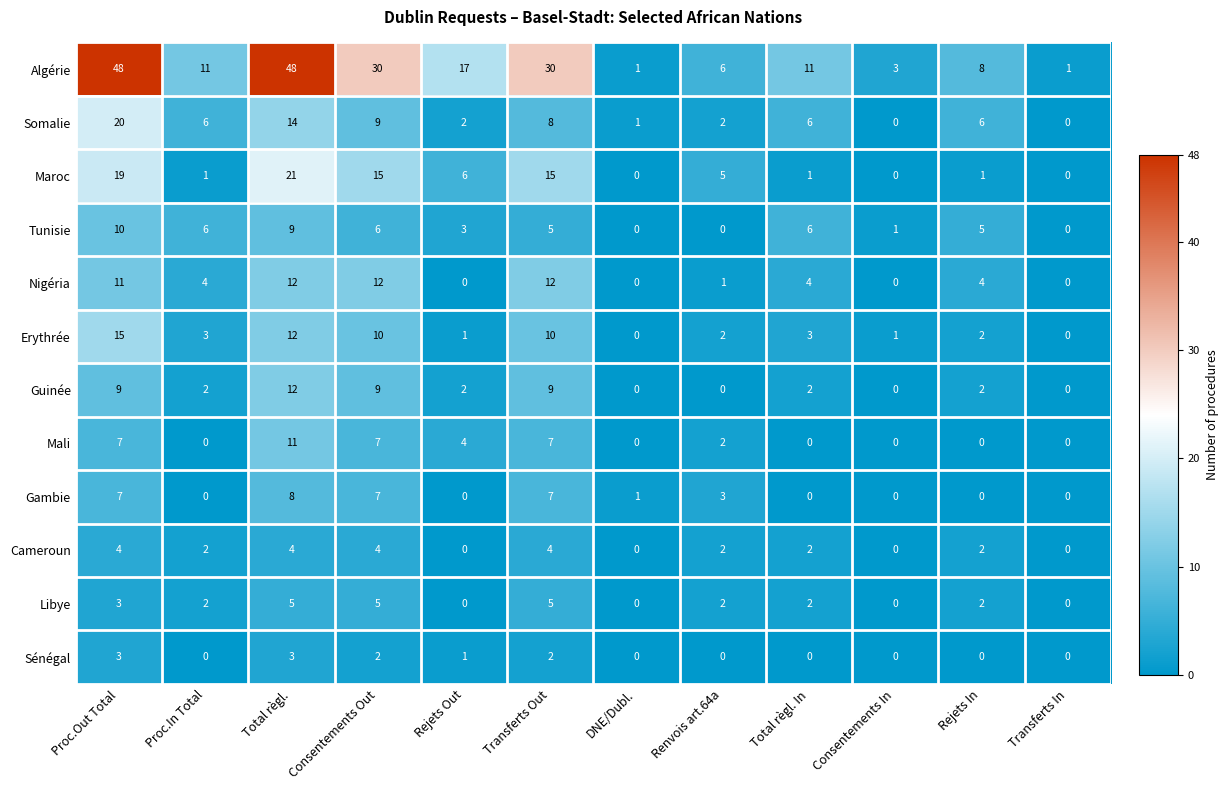

Is the value of Mali at DNE/Dubl. greater than the value of Cameroun at Proc.Out Total?

No